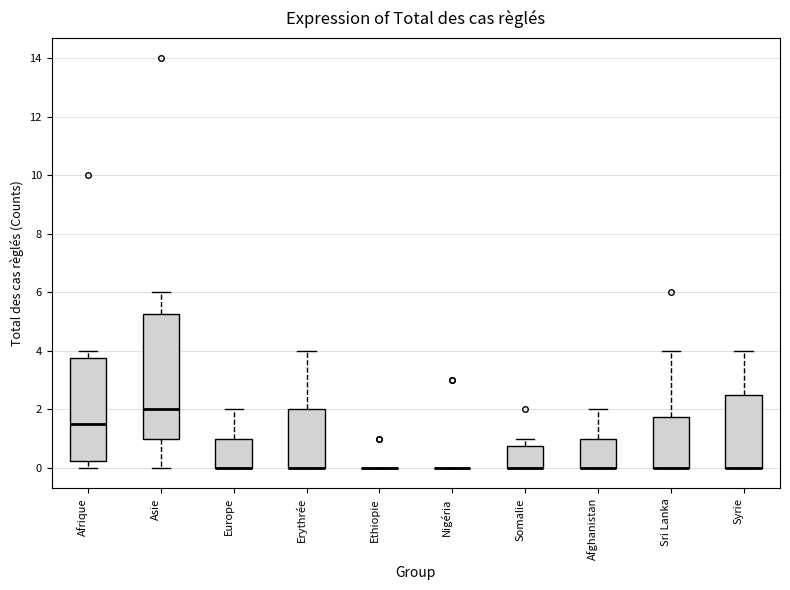

Where does the median line of the box for Afrique sit on the y-axis? The values are not printed on the chart, so give them approximately, as read against the axis.

1.6